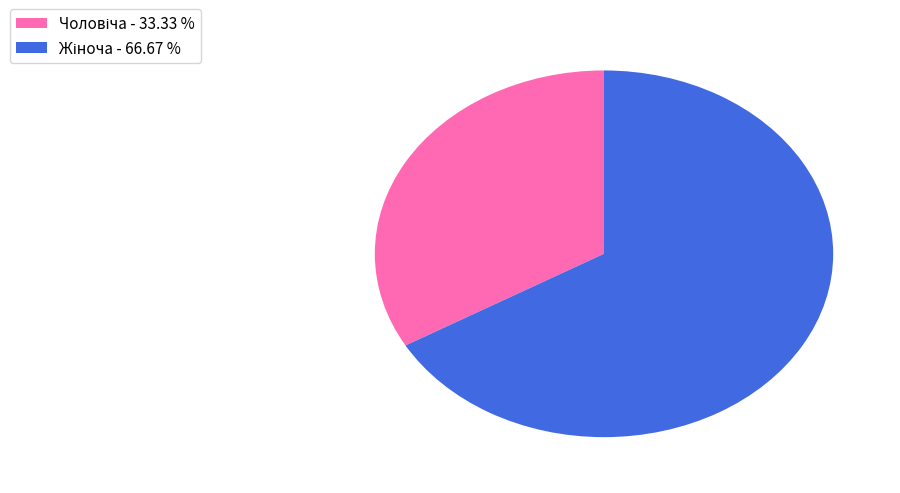

Is there any slice that represents more than half of the pie?

Yes